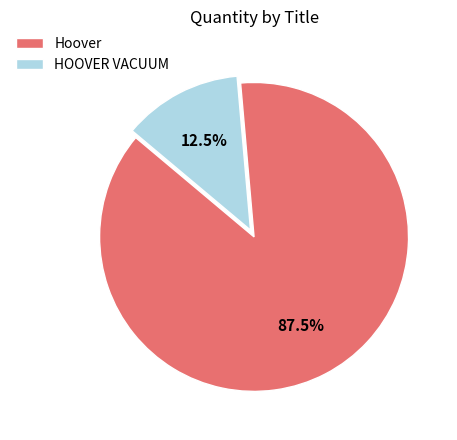

Which has a higher value, Hoover or HOOVER VACUUM?

Hoover